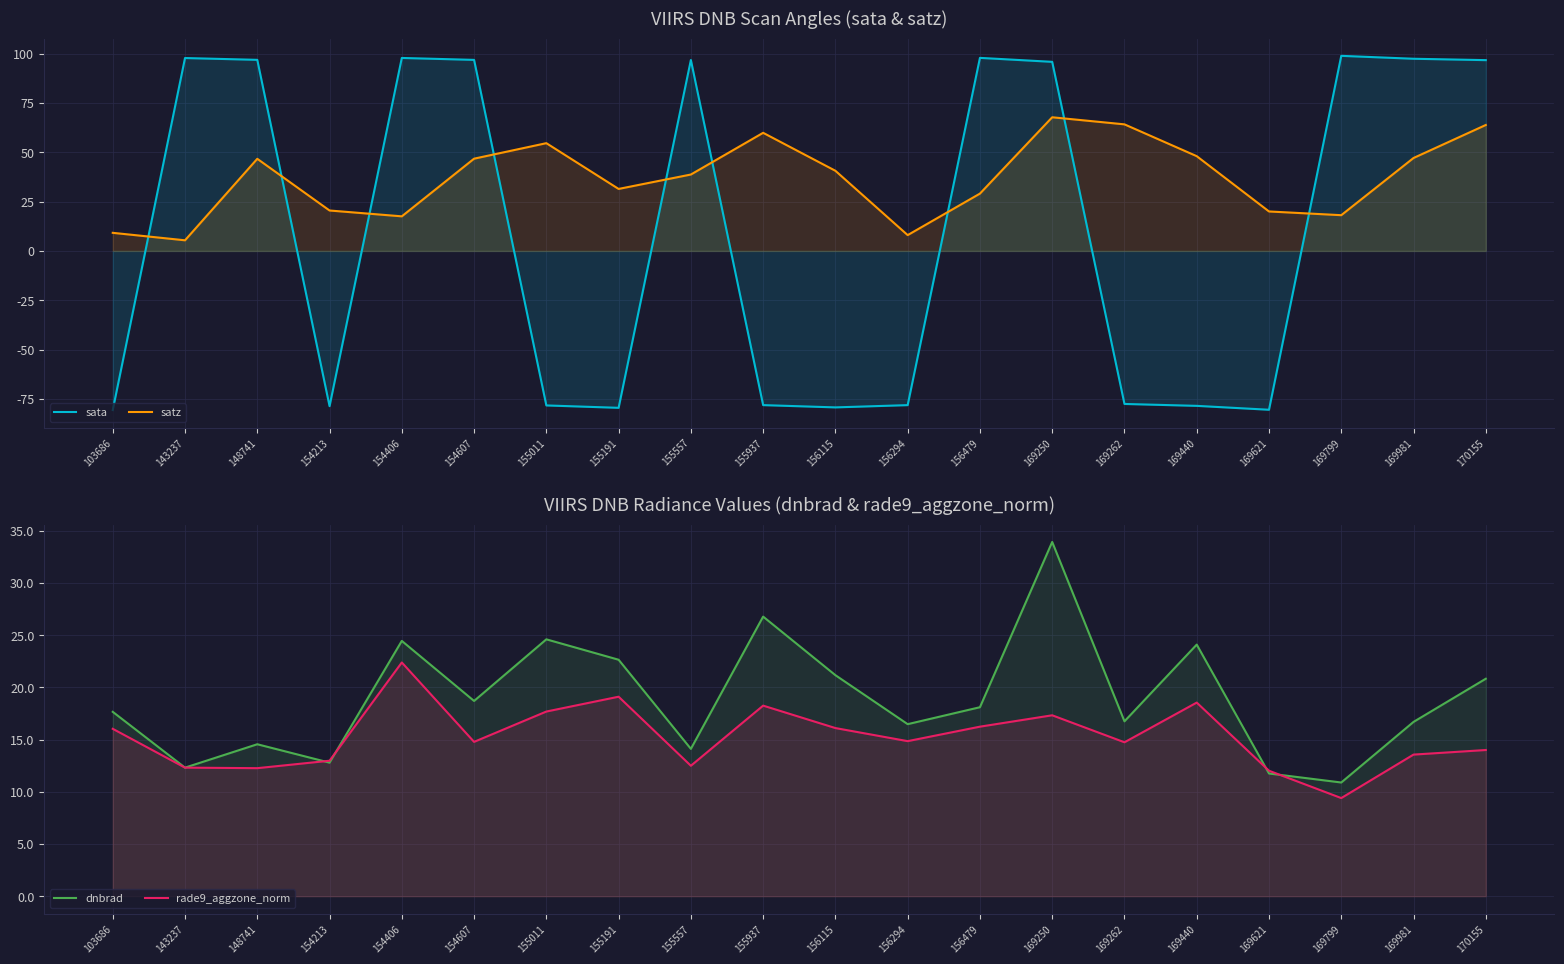

At which label is sata closest to 9?

169262